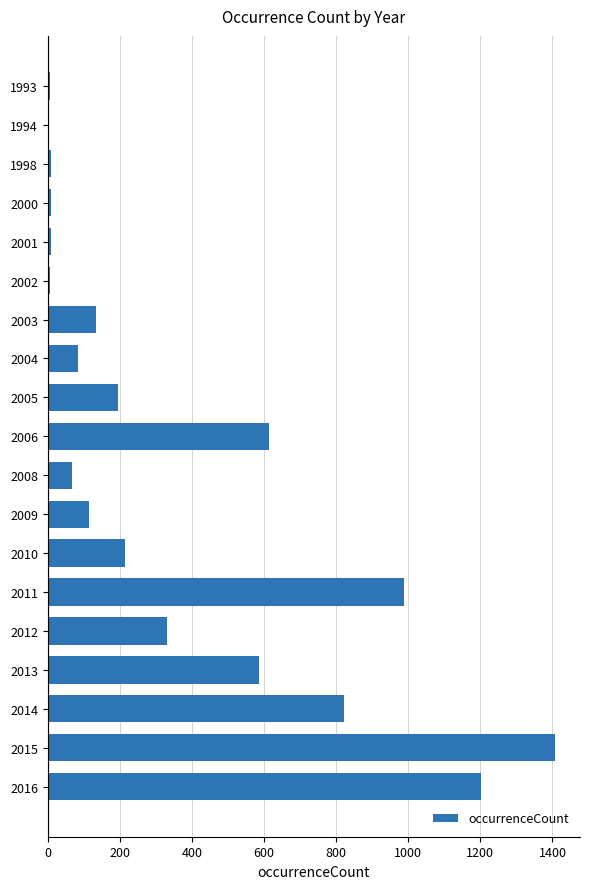

What is the greatest value displayed?

1406